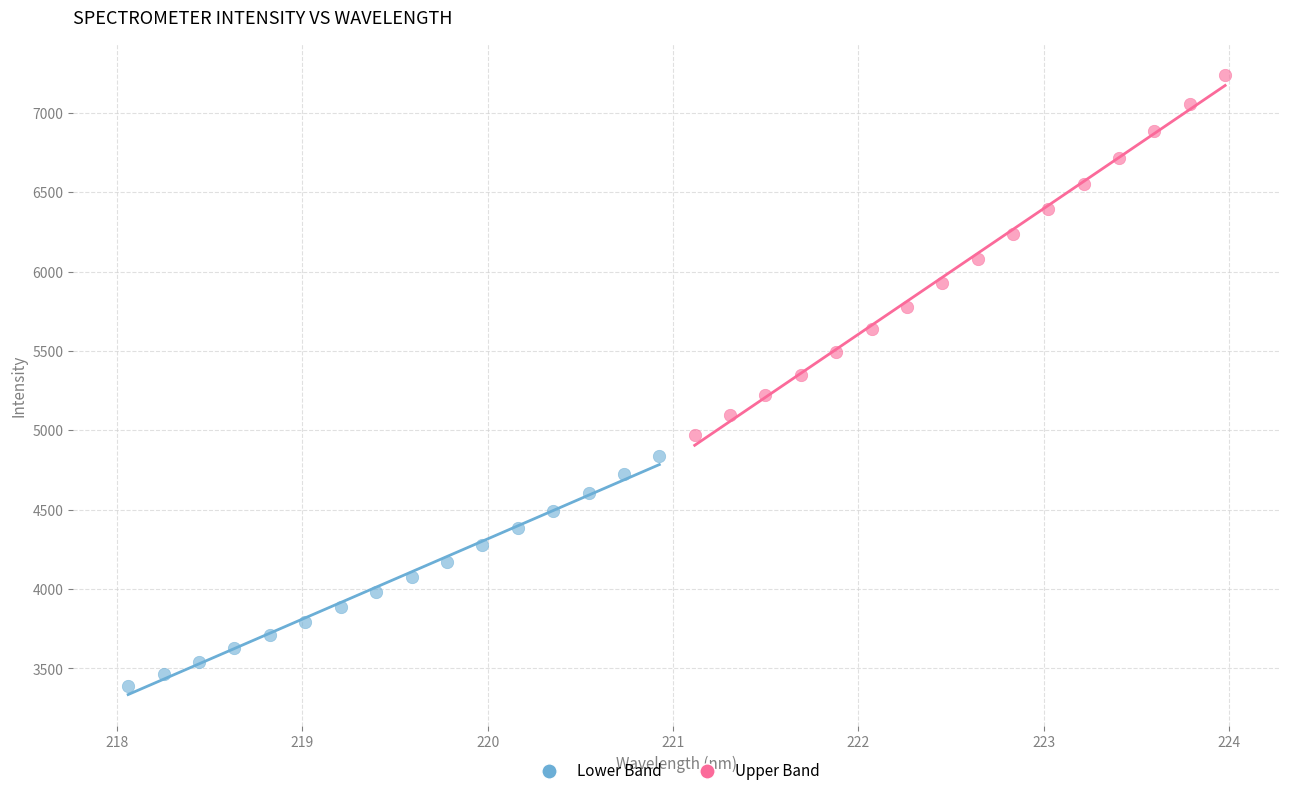

Which series has the largest Y range (max minus min)?

Upper Band